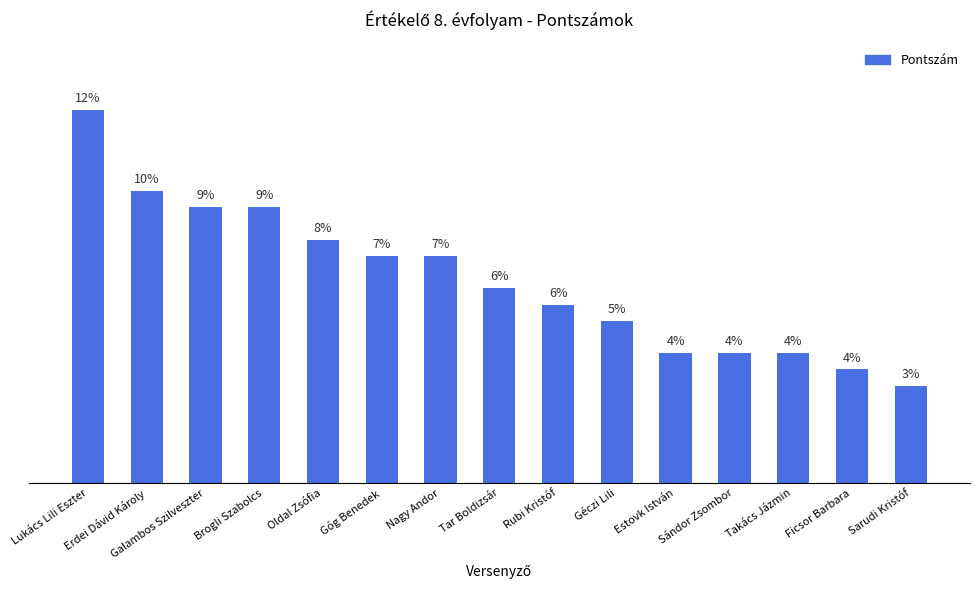

Are the bars horizontal?

No